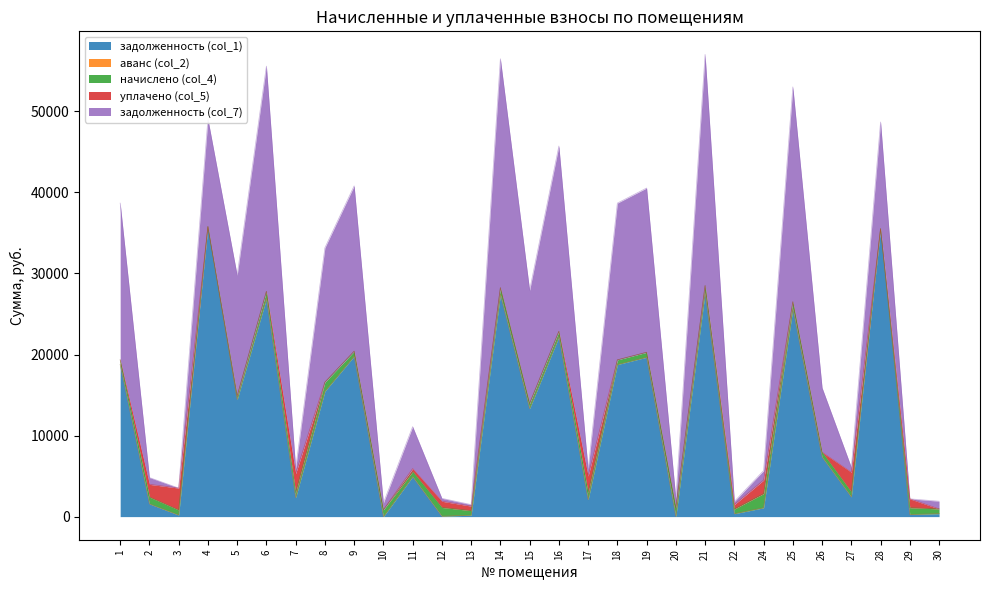

At which label does уплачено (col_5) reach its peak?

3